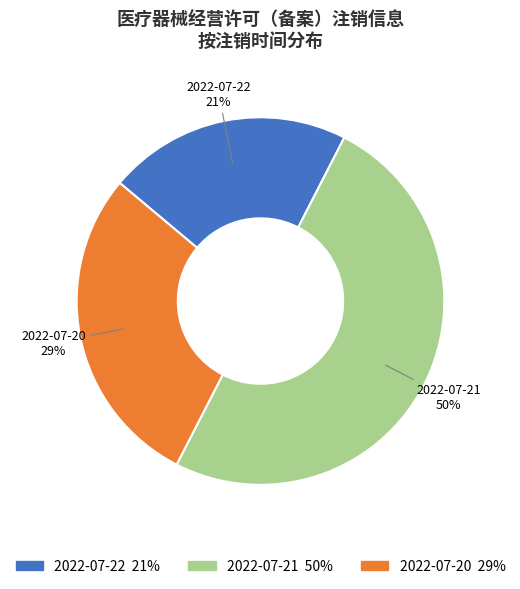

Which slice is the smallest?

2022-07-22